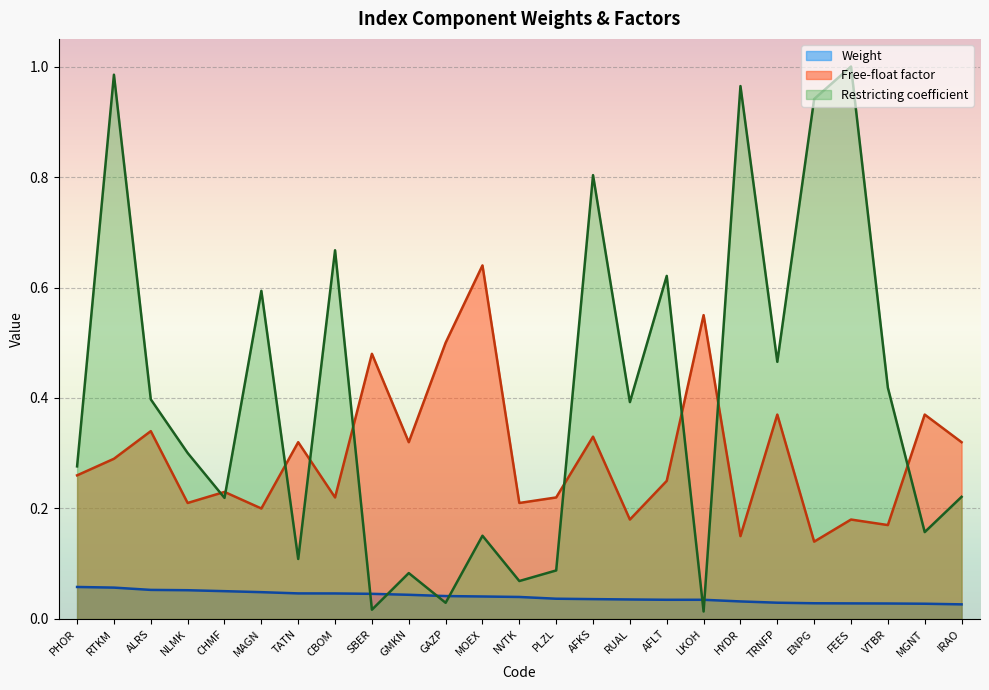

Reading left to right, extract all data points from this chart.

0.1	0.1	0.1	0.1	0.1	0.0	0.0	0.0	0.0	0.0	0.0	0.0	0.0	0.0	0.0	0.0	0.0	0.0	0.0	0.0	0.0	0.0	0.0	0.0	0.0